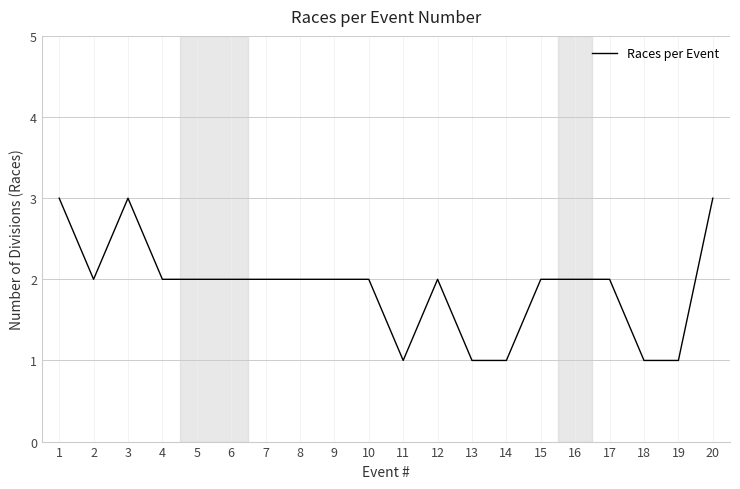

What is the greatest value displayed?

3